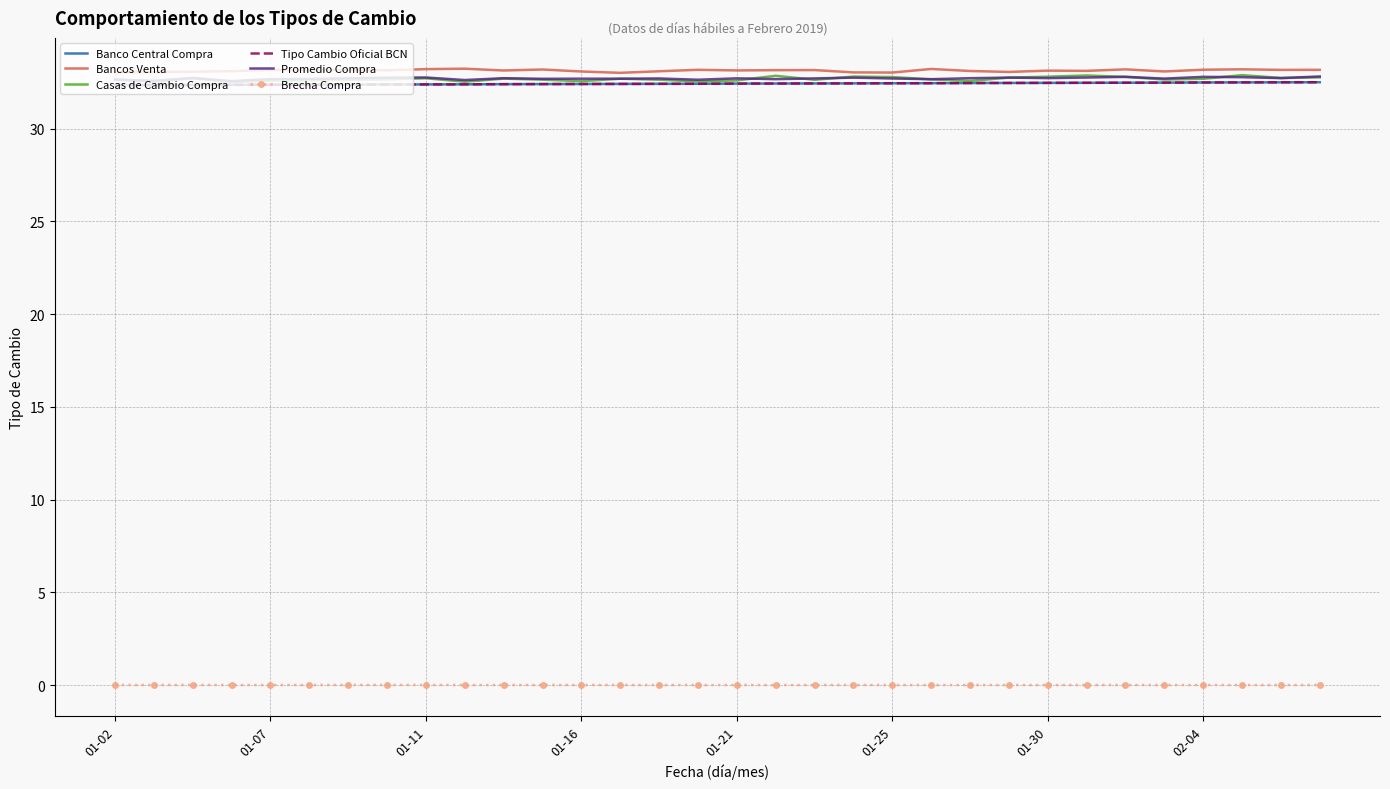

How many interior local valleys does the Brecha Compra series have?

11